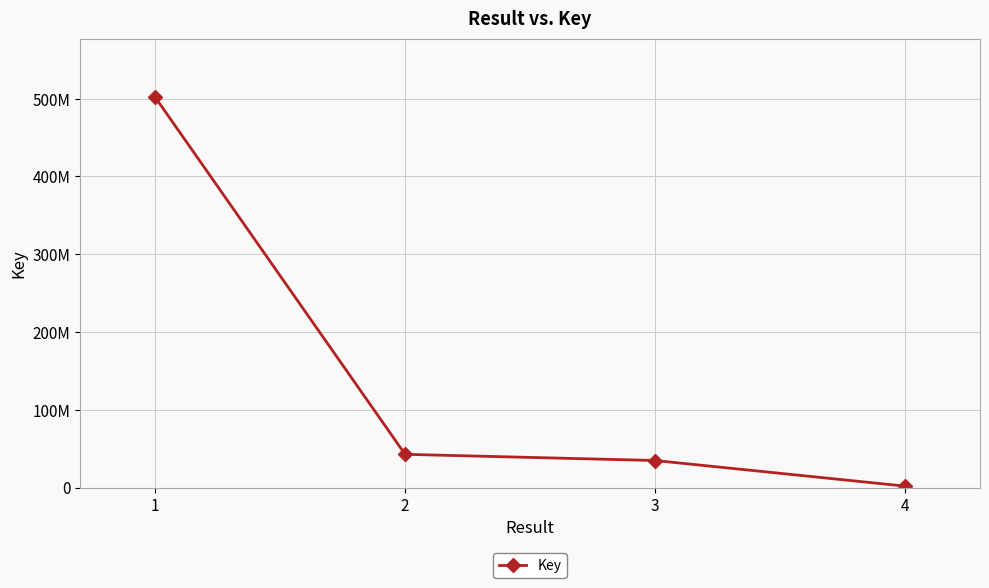

What is the difference between the values at 3 and 4?

32923306